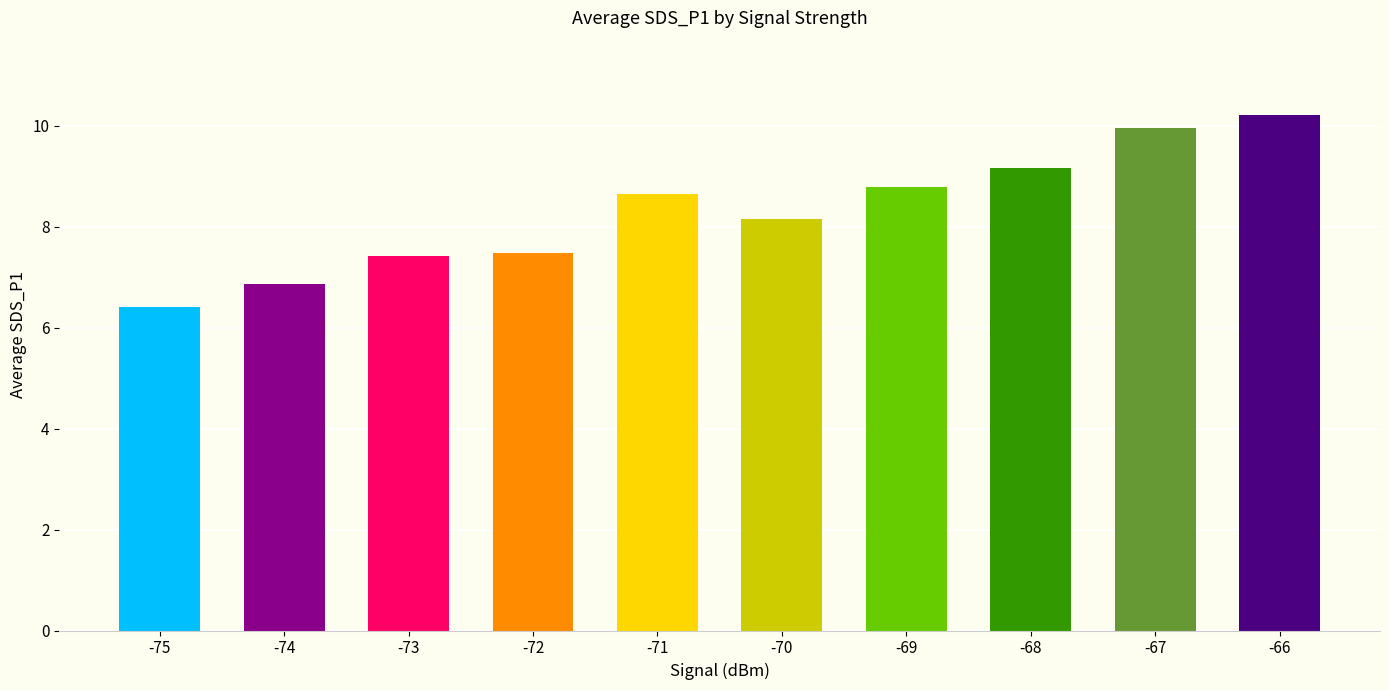

Between -75 and -72, which is larger?

-72